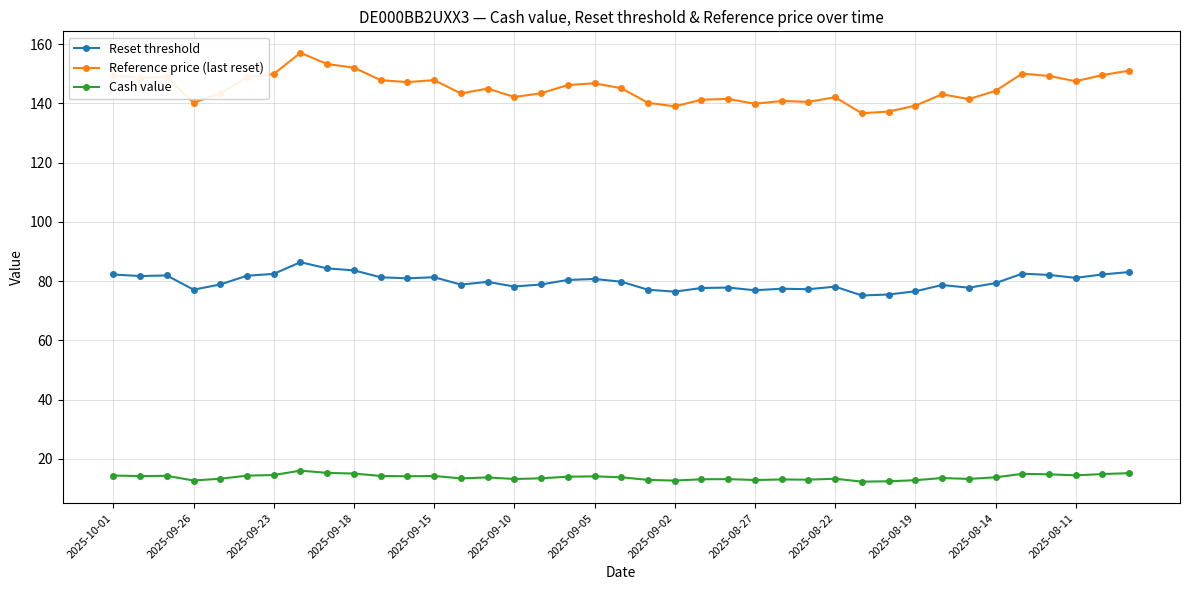

What is the maximum value for Reference price (last reset)?

157.1